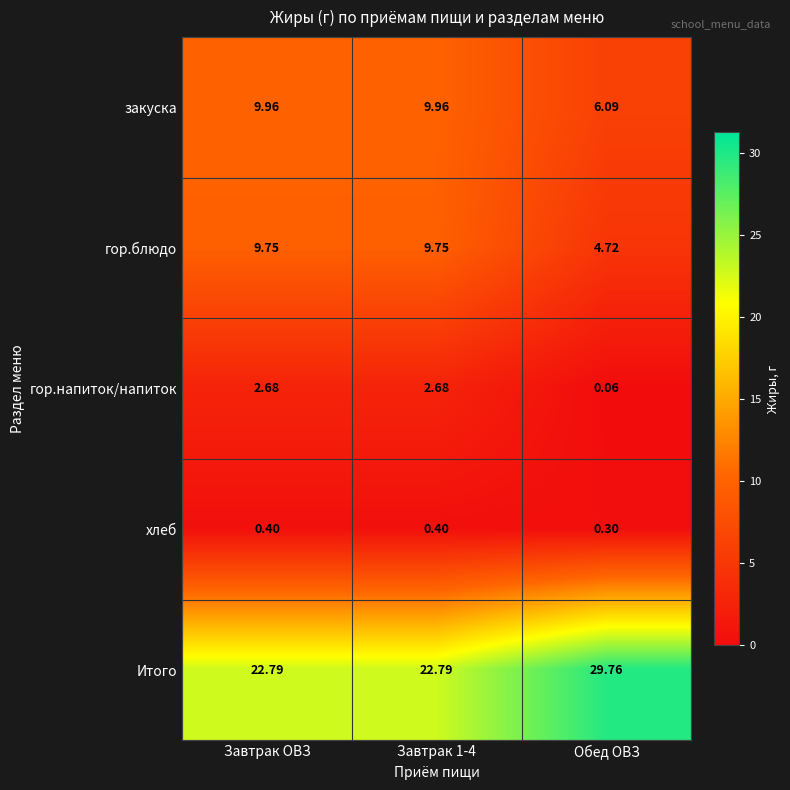

What is the difference between the highest and lowest values at Завтрак 1-4?

22.4